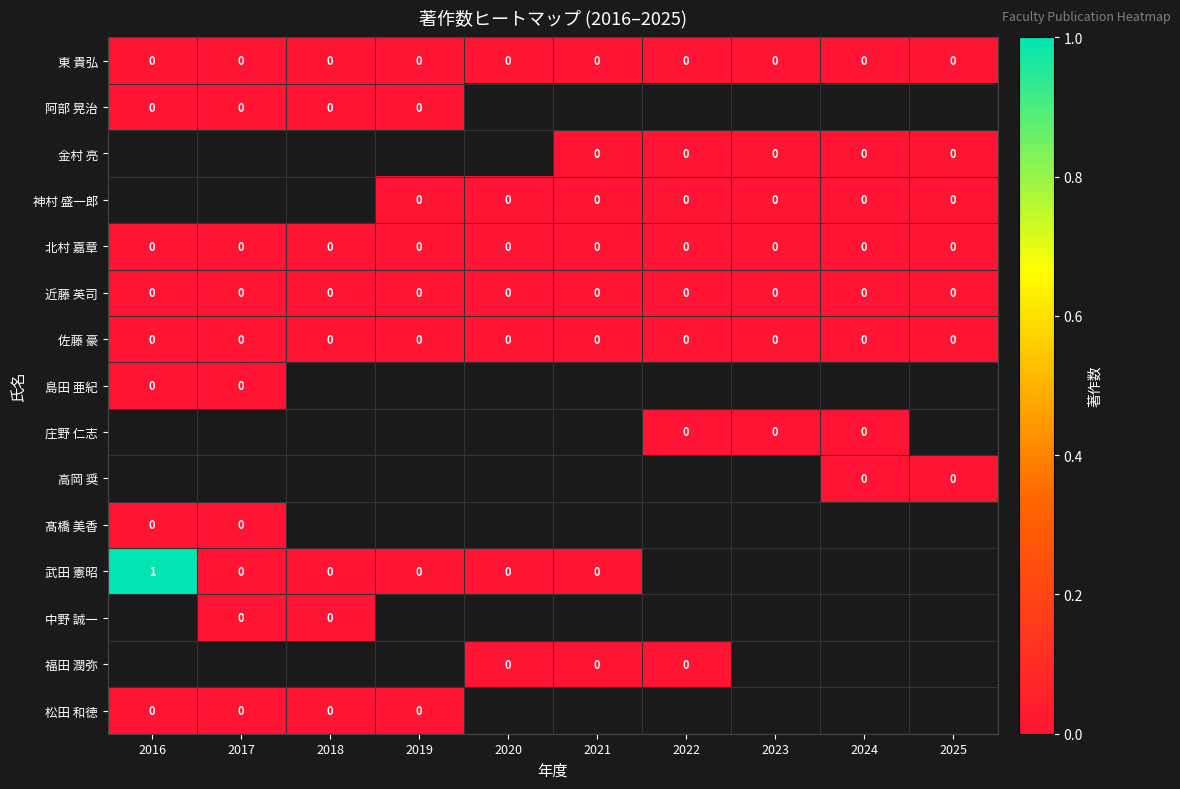

Which series has the largest range (max minus min)?

武田 憲昭